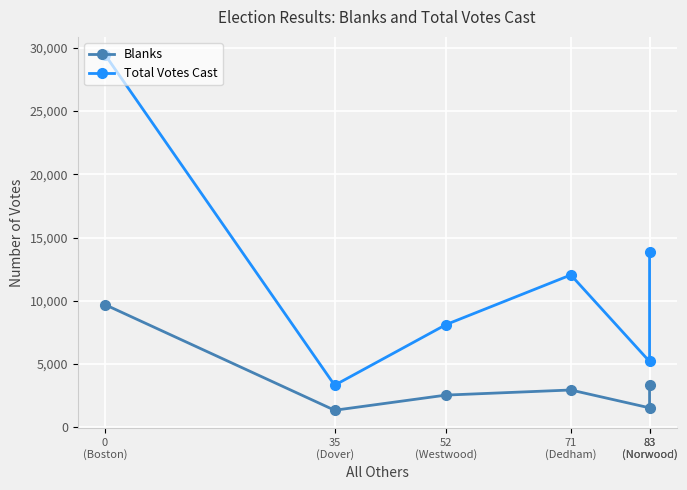

What is the label of the 4th point from the left?

71
(Dedham)